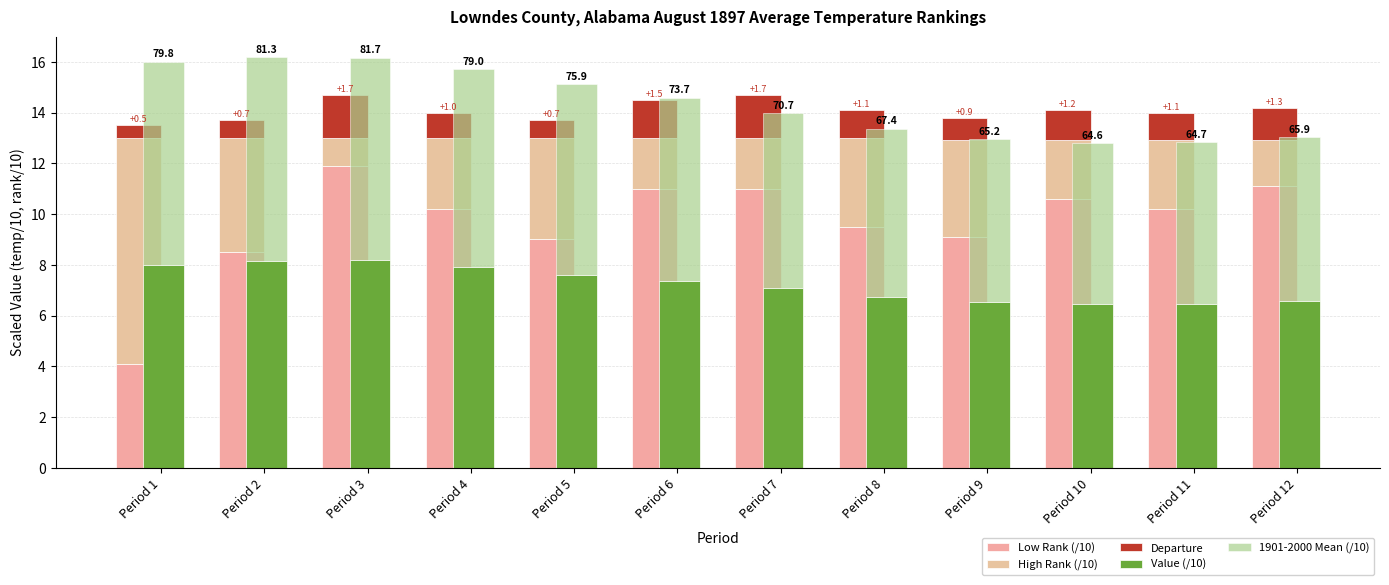

Reading right to left, what are all the values shown in this chart?

Low Rank (/10): 11.1	10.2	10.6	9.1	9.5	11.0	11.0	9.0	10.2	11.9	8.5	4.1
High Rank (/10): 1.8	2.7	2.3	3.8	3.5	2.0	2.0	4.0	2.8	1.1	4.5	8.9
Departure: 1.3	1.1	1.2	0.9	1.1	1.7	1.5	0.7	1.0	1.7	0.7	0.5
Value (/10): 6.6	6.5	6.5	6.5	6.7	7.1	7.4	7.6	7.9	8.2	8.1	8.0
1901-2000 Mean (/10): 6.5	6.4	6.3	6.4	6.6	6.9	7.2	7.5	7.8	8.0	8.1	8.0